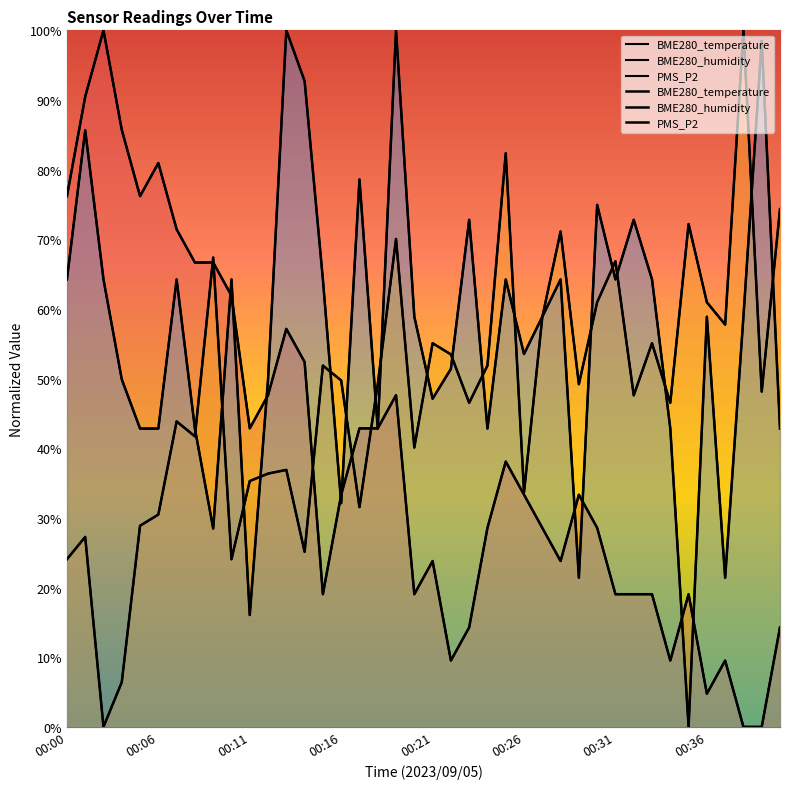

Which series ends up on top after the final intersection of BME280_humidity and BME280_temperature?

BME280_humidity